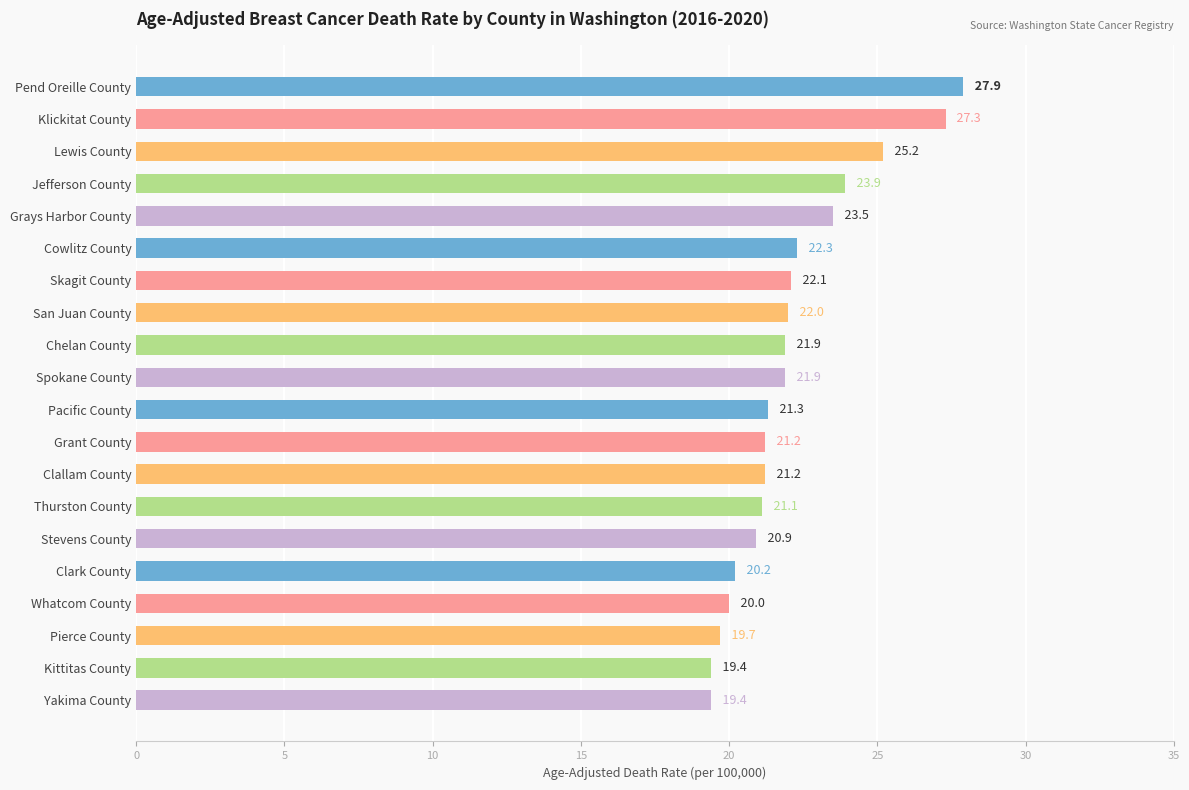

Reading top to bottom, list all the values displayed in this chart.

Pend Oreille County=27.9	Klickitat County=27.3	Lewis County=25.2	Jefferson County=23.9	Grays Harbor County=23.5	Cowlitz County=22.3	Skagit County=22.1	San Juan County=22.0	Chelan County=21.9	Spokane County=21.9	Pacific County=21.3	Grant County=21.2	Clallam County=21.2	Thurston County=21.1	Stevens County=20.9	Clark County=20.2	Whatcom County=20.0	Pierce County=19.7	Kittitas County=19.4	Yakima County=19.4